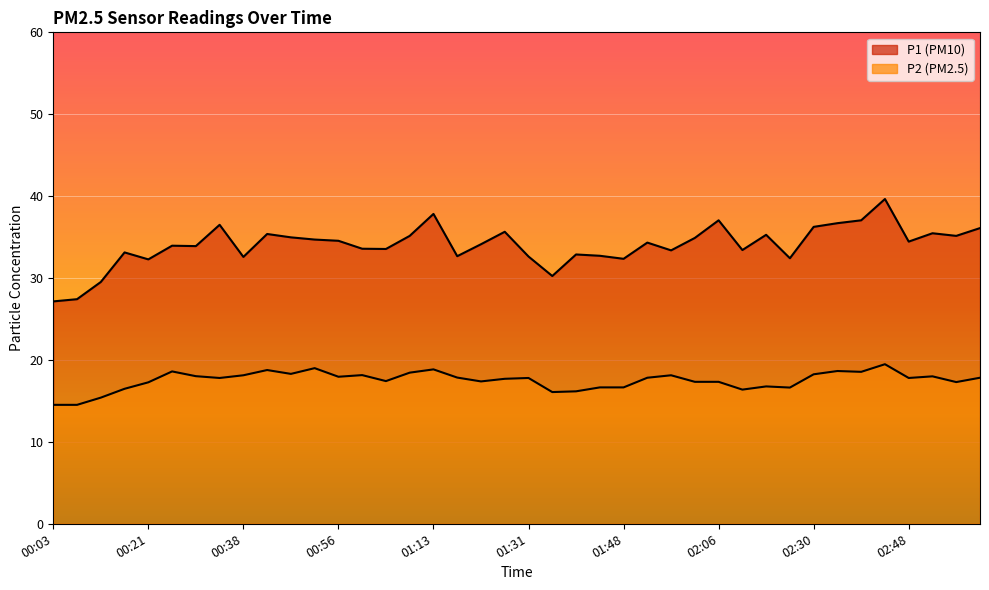

What is the difference between the P2 values at 01:00 and 00:43?

0.6